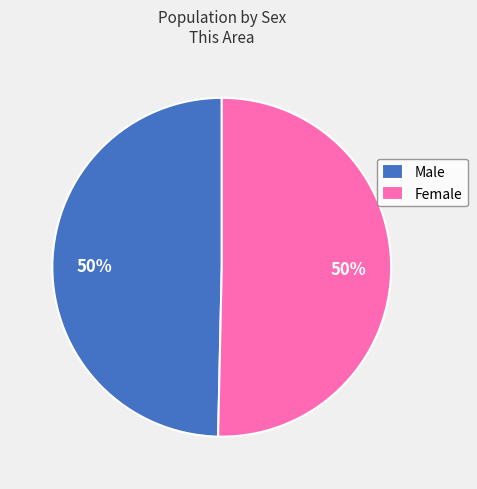

Combined, do Female and Male account for over 50%?

Yes